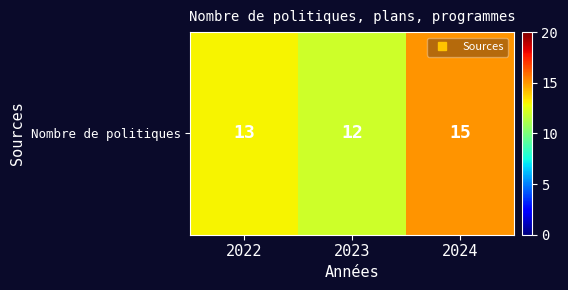

Rank the categories by value from lowest to highest.

2023, 2022, 2024